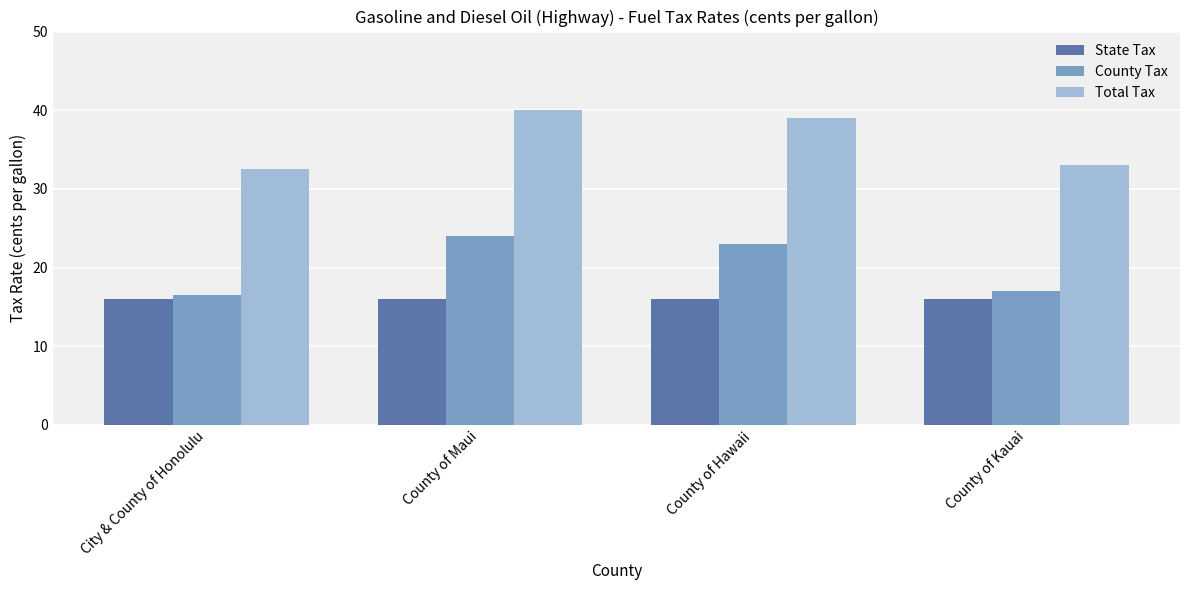

What is the label of the 2nd bar from the right?

County of Hawaii